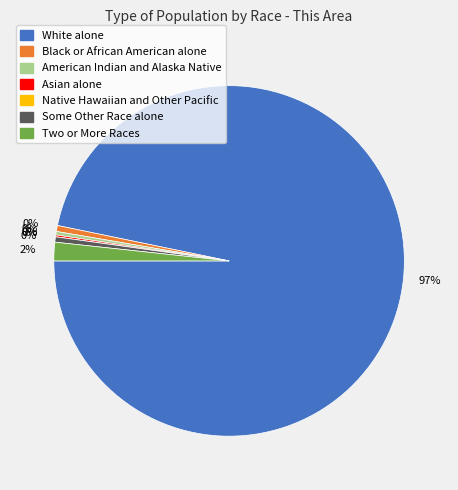

Count the number of slices in the pie.

7